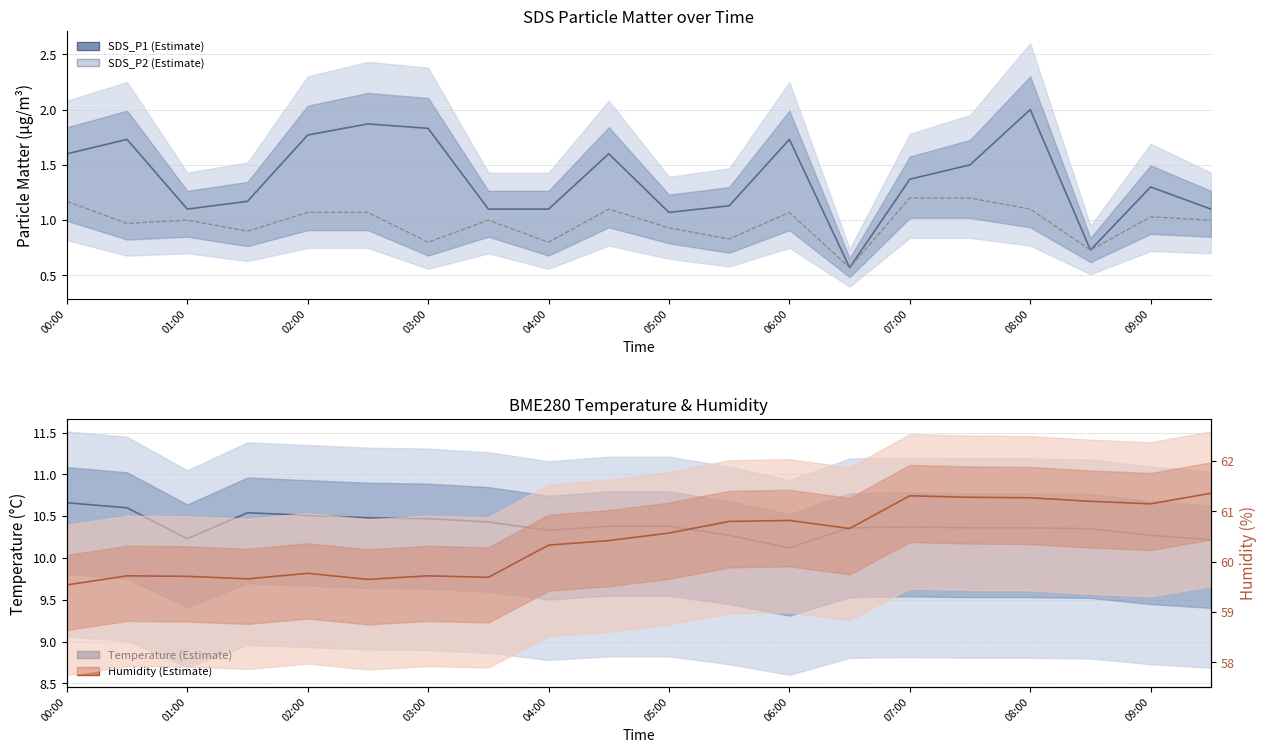

At which category does the chart reach its peak across all series?

19